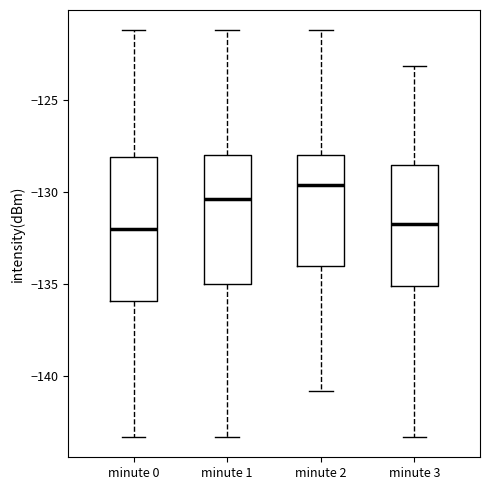

Which box is the tallest, from its lower edge to its upper edge?

minute 0